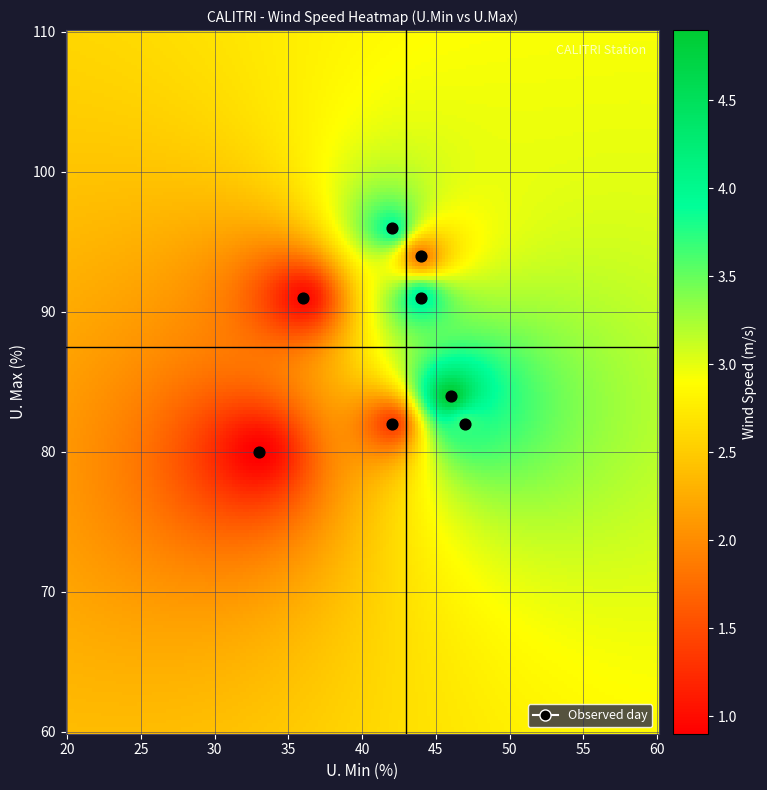

Reading left to right, extract all data points from this chart.

2009-07-07: U. Min=42.0	U.Max=96.0	V.V.M/g m sec-1=3.9
2009-07-08: U. Min=46.0	U.Max=84.0	V.V.M/g m sec-1=4.9
2009-07-09: U. Min=47.0	U.Max=82.0	V.V.M/g m sec-1=3.7
2009-07-10: U. Min=44.0	U.Max=91.0	V.V.M/g m sec-1=4.0
2009-07-11: U. Min=44.0	U.Max=94.0	V.V.M/g m sec-1=1.9
2009-07-12: U. Min=36.0	U.Max=91.0	V.V.M/g m sec-1=1.0
2009-07-13: U. Min=42.0	U.Max=82.0	V.V.M/g m sec-1=1.4
2009-07-14: U. Min=33.0	U.Max=80.0	V.V.M/g m sec-1=0.9